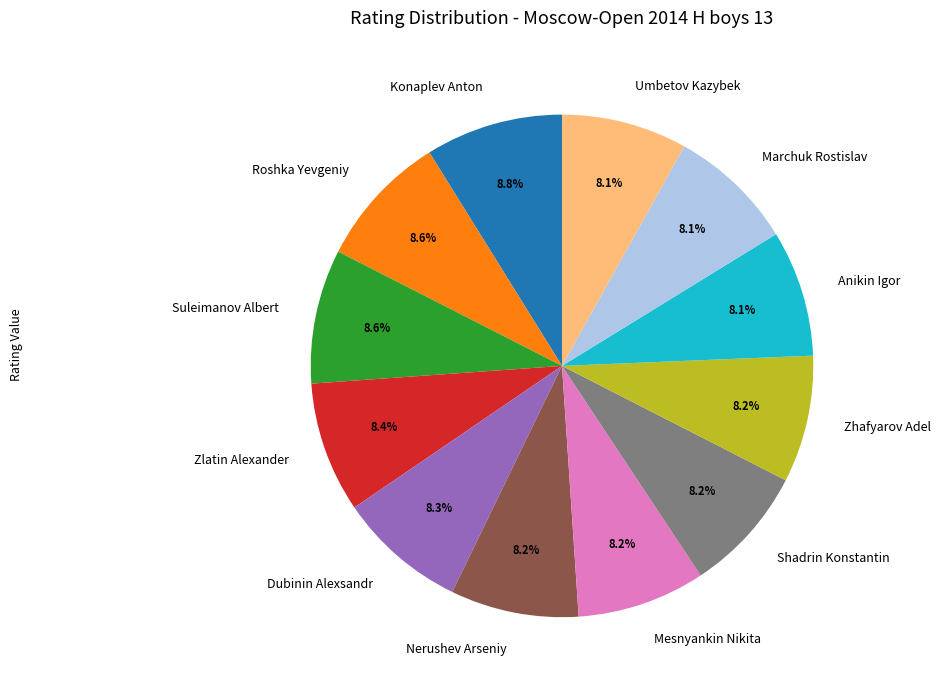

What is the ratio of the value at Anikin Igor to the value at Umbetov Kazybek?

1.0